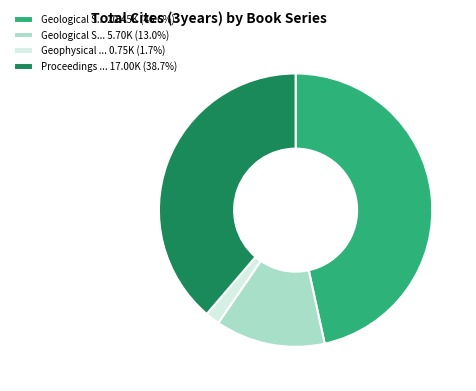

How many segments does this pie chart have?

4